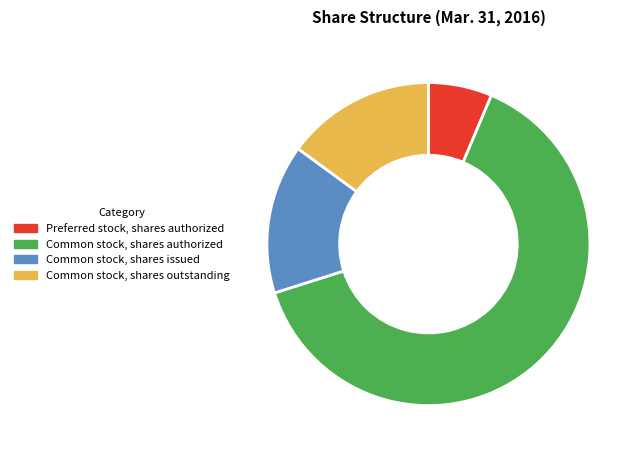

Do Common stock, shares issued and Preferred stock, shares authorized together represent more than half of the pie?

No